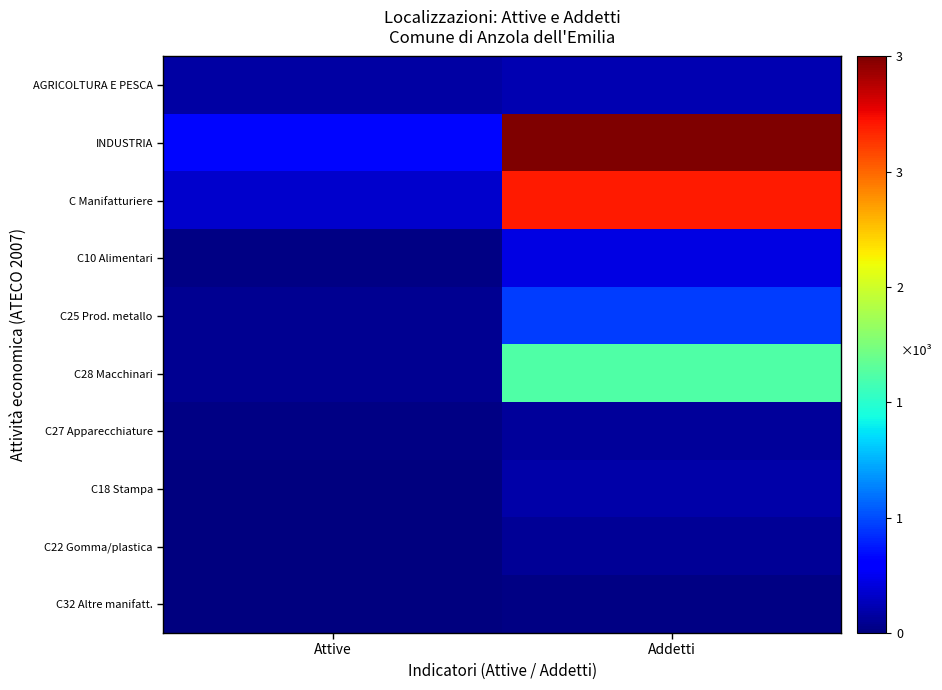

Between Attive and Addetti, which series saw the biggest shift?

INDUSTRIA